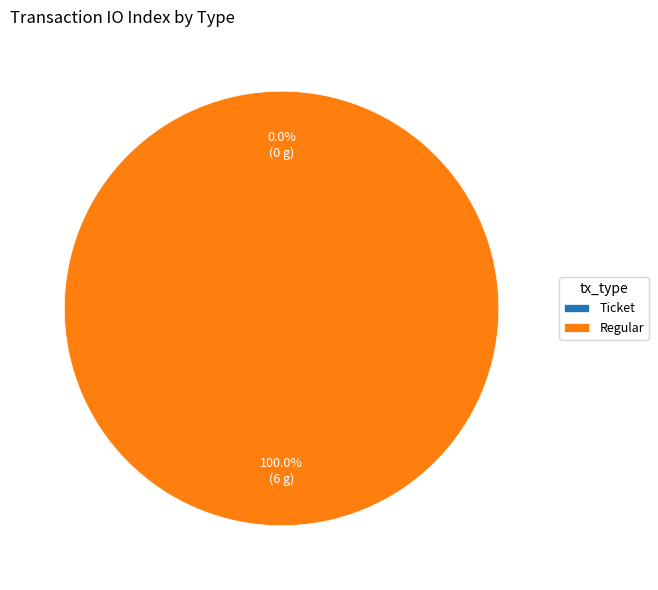

Is it true that Ticket is 0% of the pie?

True